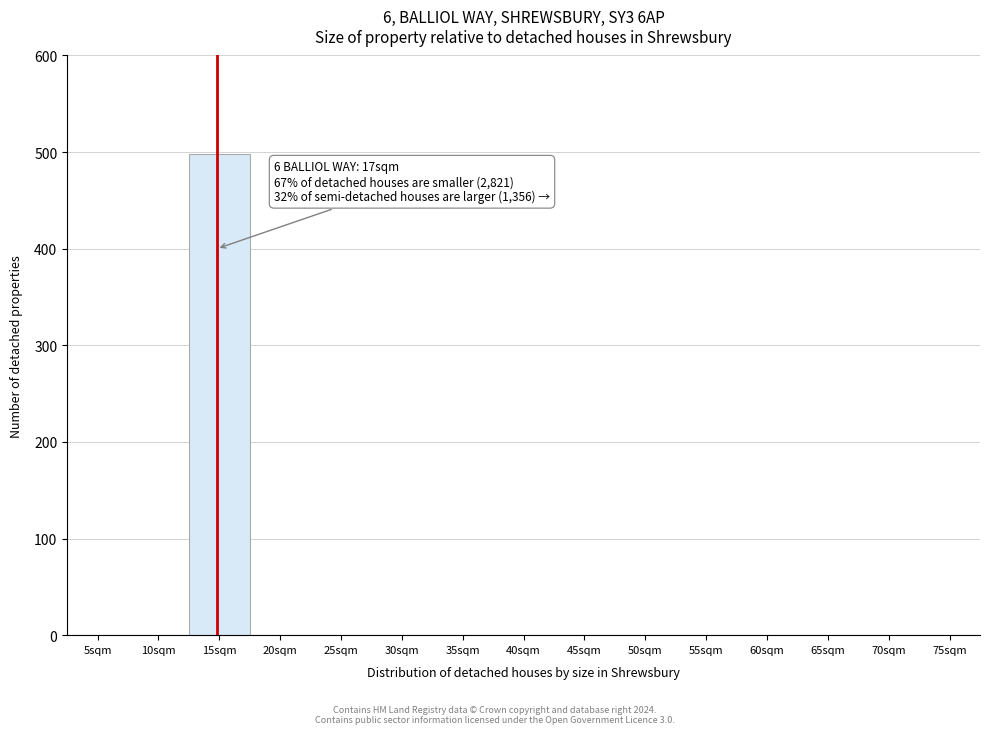

Reading left to right, what are all the values shown in this chart?

5sqm=0	10sqm=0	15sqm=498	20sqm=0	25sqm=0	30sqm=0	35sqm=0	40sqm=0	45sqm=0	50sqm=0	55sqm=0	60sqm=0	65sqm=0	70sqm=0	75sqm=0